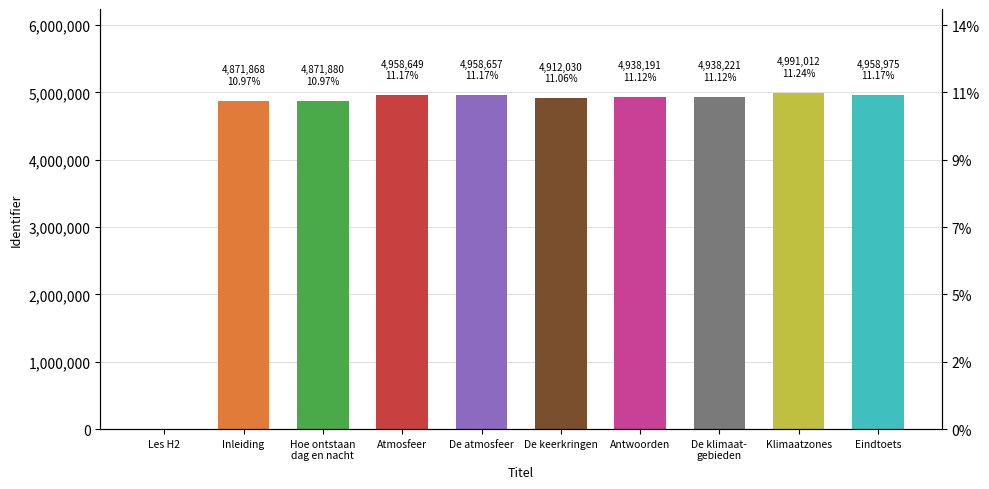

How many data points does each series have?

10